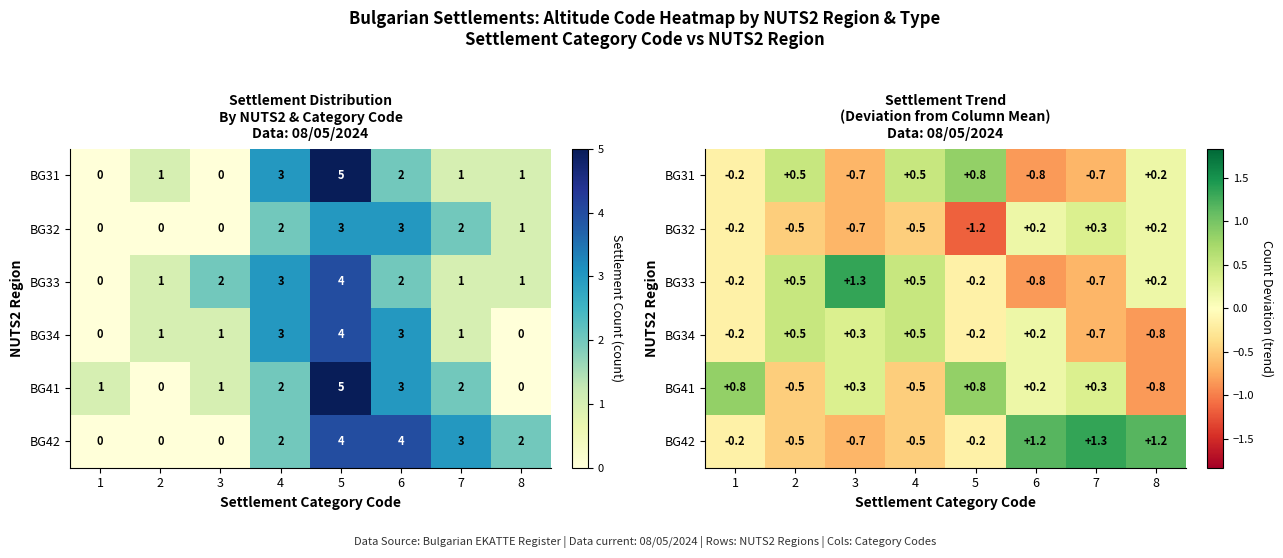

What is the minimum value for BG32?

-1.2